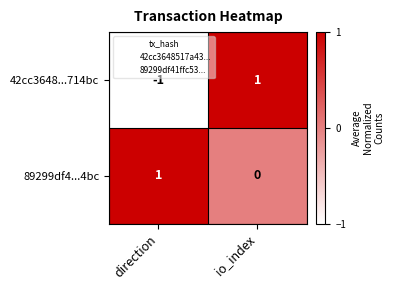

Reading left to right, extract all data points from this chart.

42cc3648...714bc: direction=-1	io_index=1
89299df4...4bc: direction=1	io_index=0